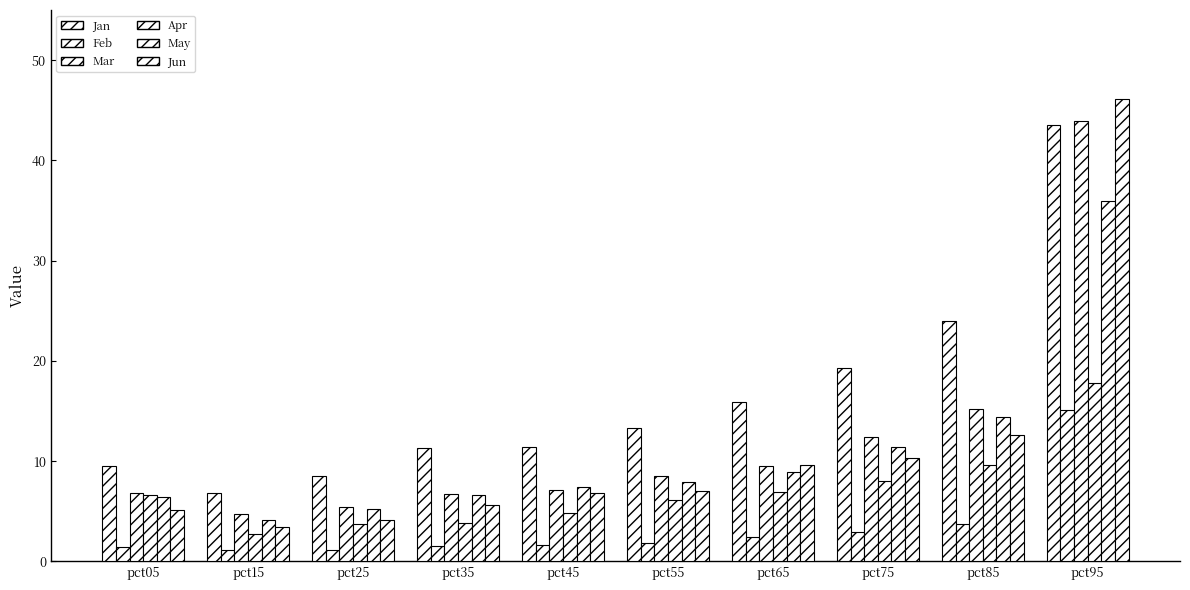

Are the bars horizontal?

No